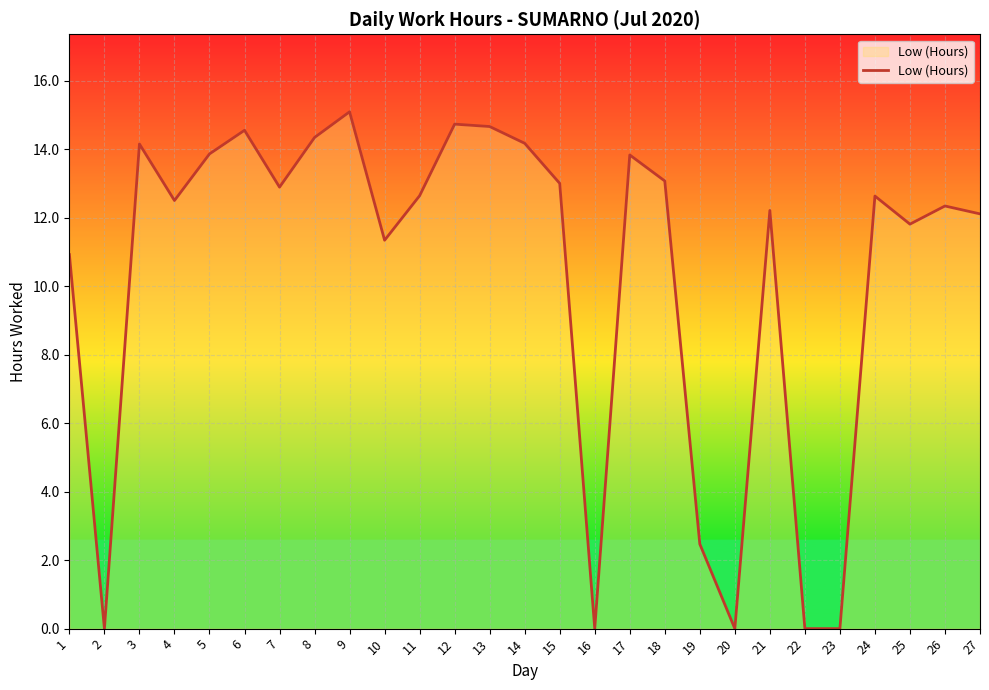

At which label is the value closest to 7?

1